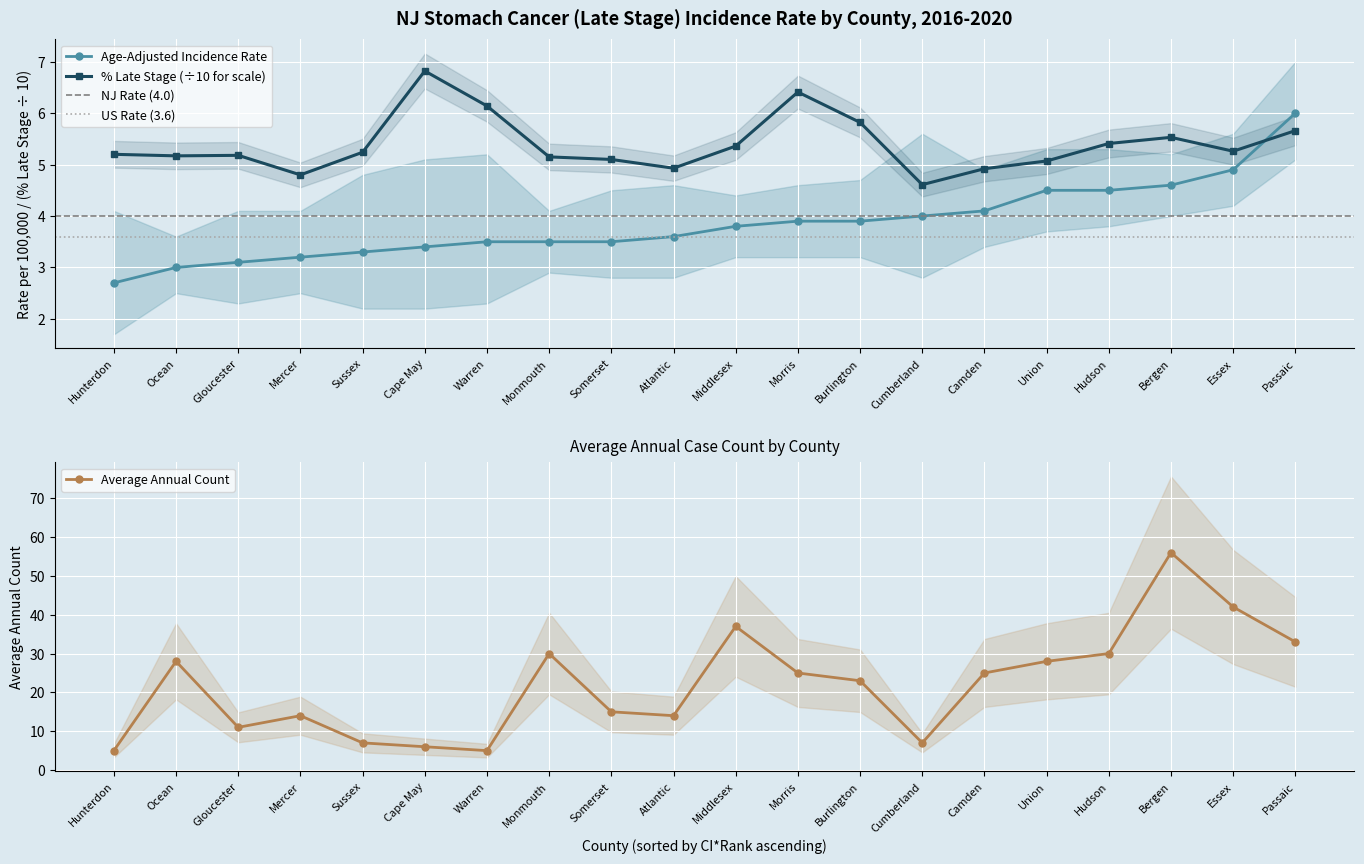

After their last crossing, which series has the higher values: Average Annual Count or Percent Late Stage?

Average Annual Count